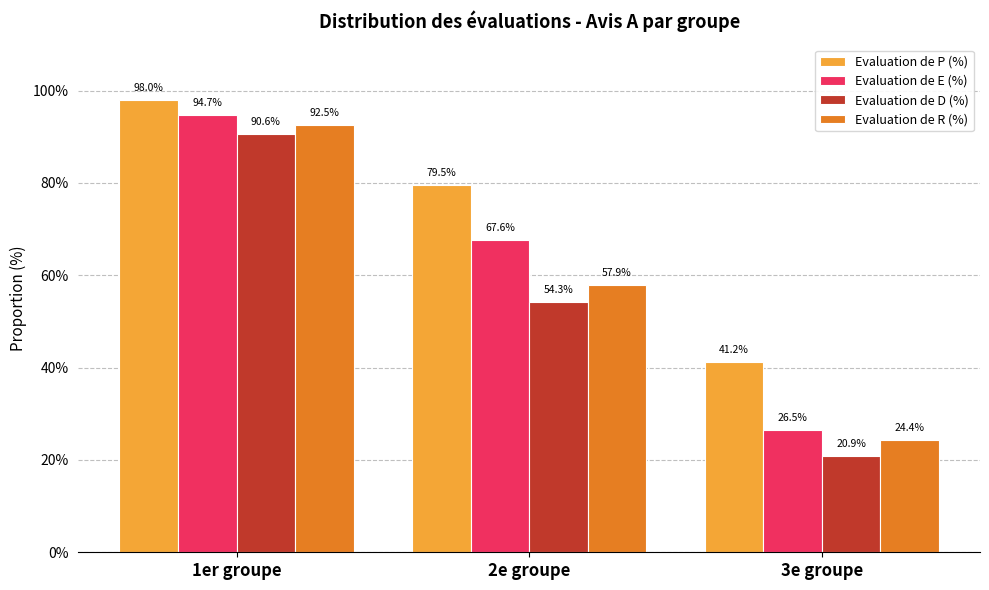

At which label does Evaluation de P (%) first exceed 79?

1er groupe